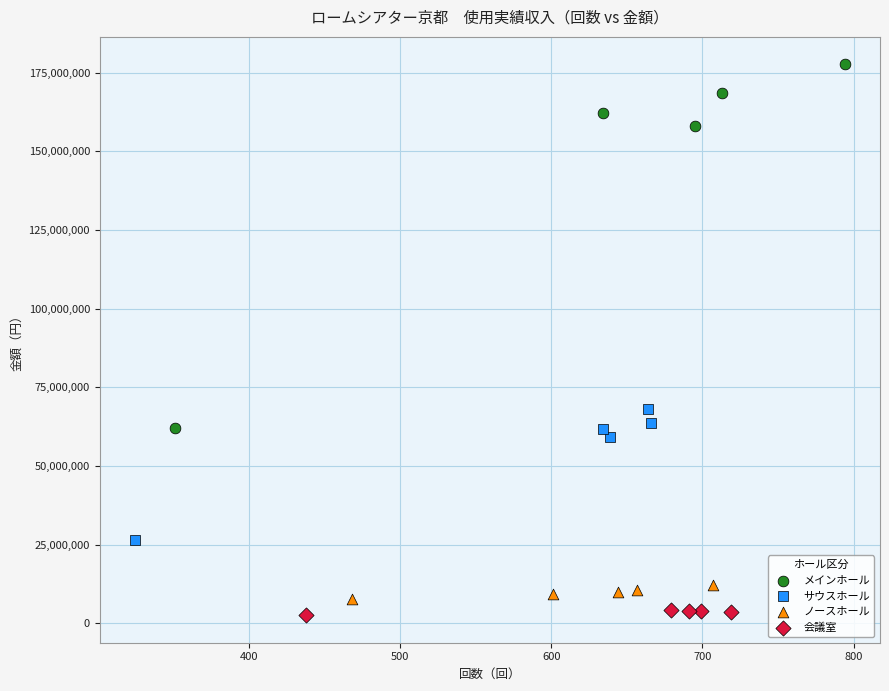

Which series has the largest Y range (max minus min)?

メインホール